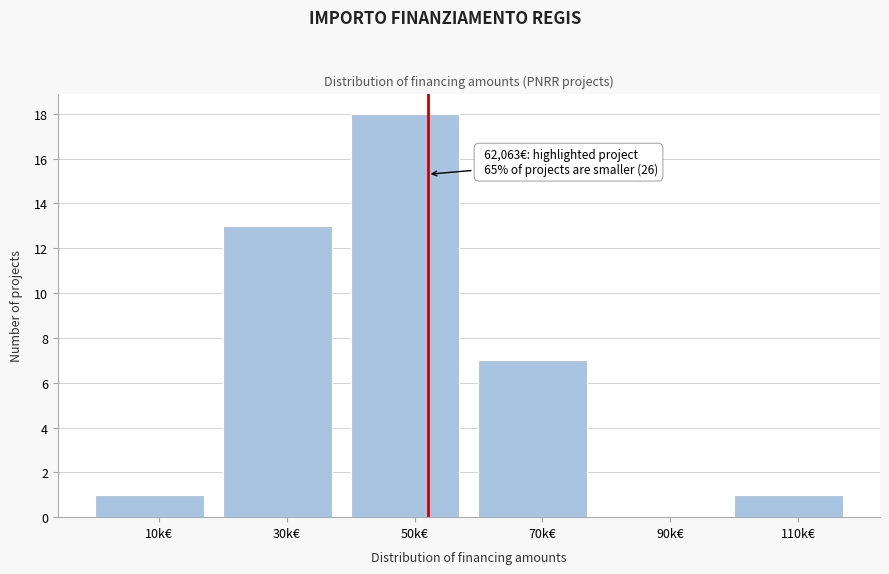

Reading left to right, transcribe all the data shown in this chart.

10k€=1	30k€=13	50k€=18	70k€=7	90k€=0	110k€=1